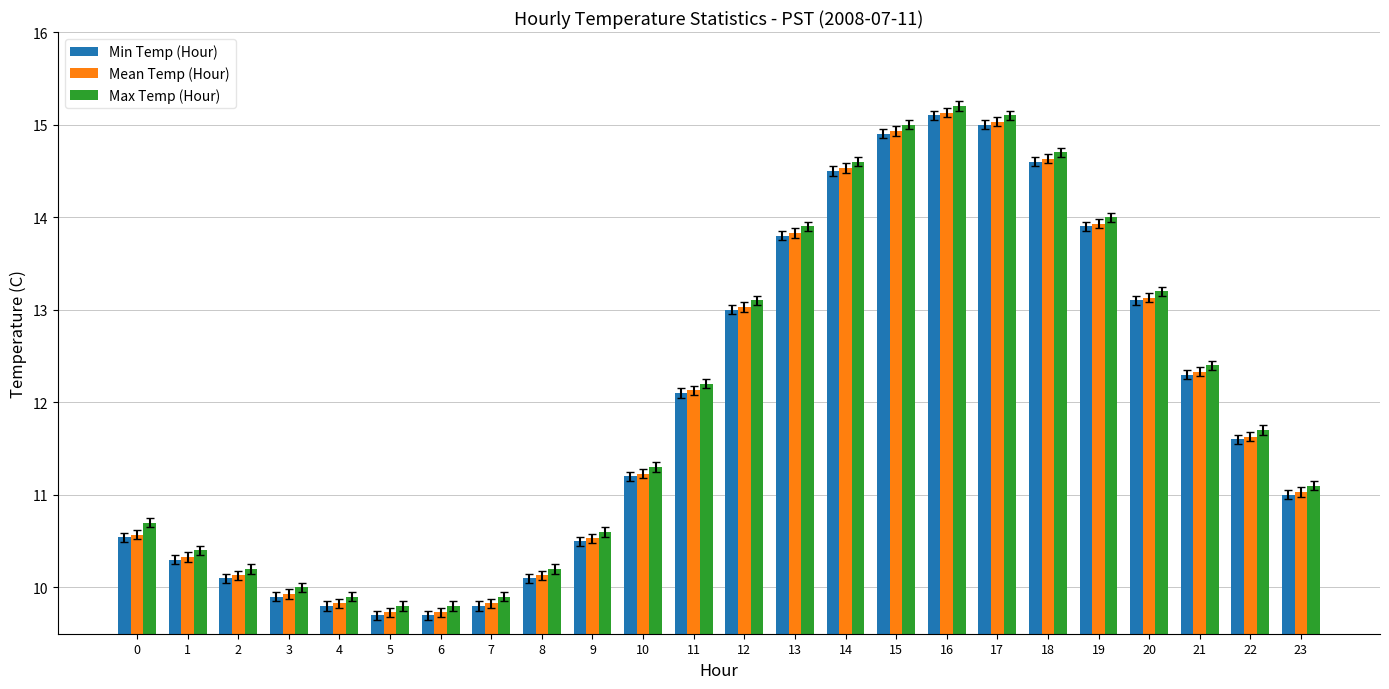

Reading left to right, list all the values displayed in this chart.

Min Temp (Hour): 0=10.5	1=10.3	2=10.1	3=9.9	4=9.8	5=9.7	6=9.7	7=9.8	8=10.1	9=10.5	10=11.2	11=12.1	12=13.0	13=13.8	14=14.5	15=14.9	16=15.1	17=15.0	18=14.6	19=13.9	20=13.1	21=12.3	22=11.6	23=11.0
Mean Temp (Hour): 0=10.6	1=10.3	2=10.1	3=9.9	4=9.8	5=9.7	6=9.7	7=9.8	8=10.1	9=10.5	10=11.2	11=12.1	12=13.0	13=13.8	14=14.5	15=14.9	16=15.1	17=15.0	18=14.6	19=13.9	20=13.1	21=12.3	22=11.6	23=11.0
Max Temp (Hour): 0=10.7	1=10.4	2=10.2	3=10.0	4=9.9	5=9.8	6=9.8	7=9.9	8=10.2	9=10.6	10=11.3	11=12.2	12=13.1	13=13.9	14=14.6	15=15.0	16=15.2	17=15.1	18=14.7	19=14.0	20=13.2	21=12.4	22=11.7	23=11.1